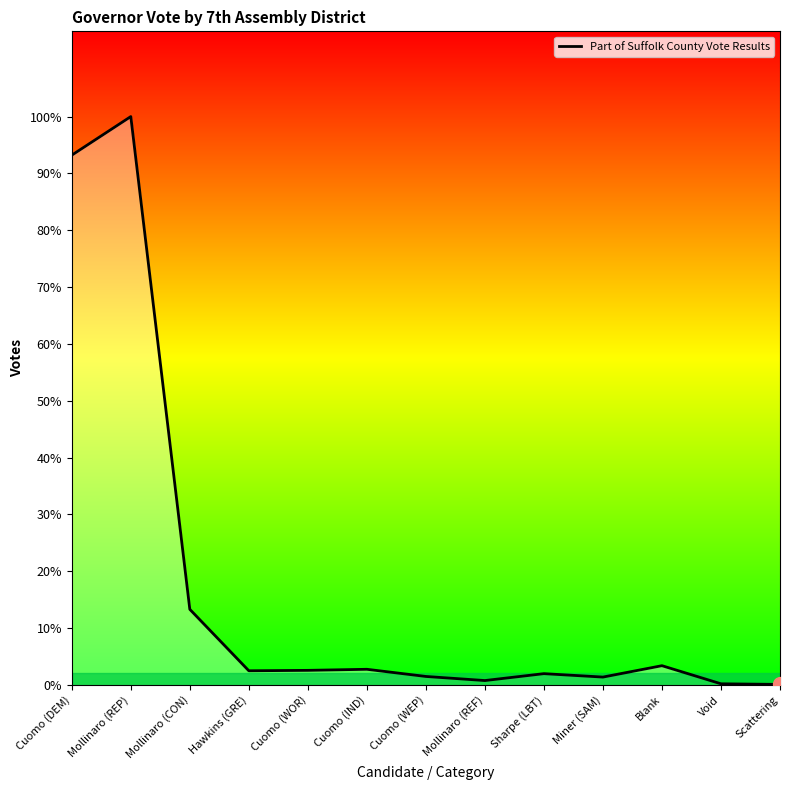

What is the label of the 9th point from the right?

Cuomo (WOR)